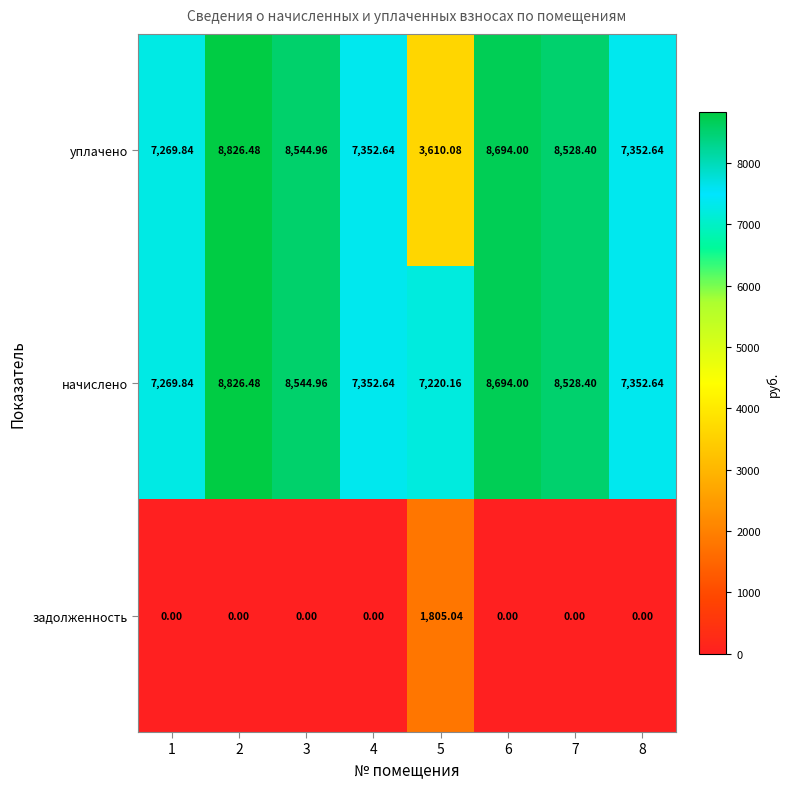

How many data points does each series have?

8